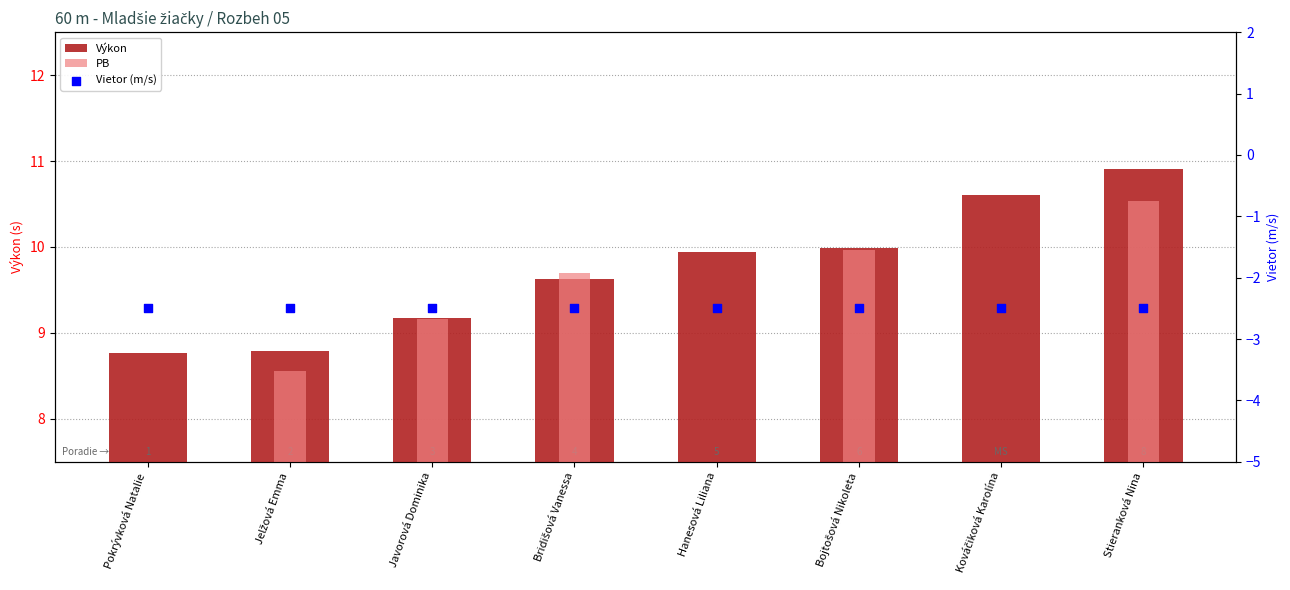

Is the value of PB at Bridišová Vanessa greater than the value of Vietor (m/s) at Bojtošová Nikoleta?

Yes